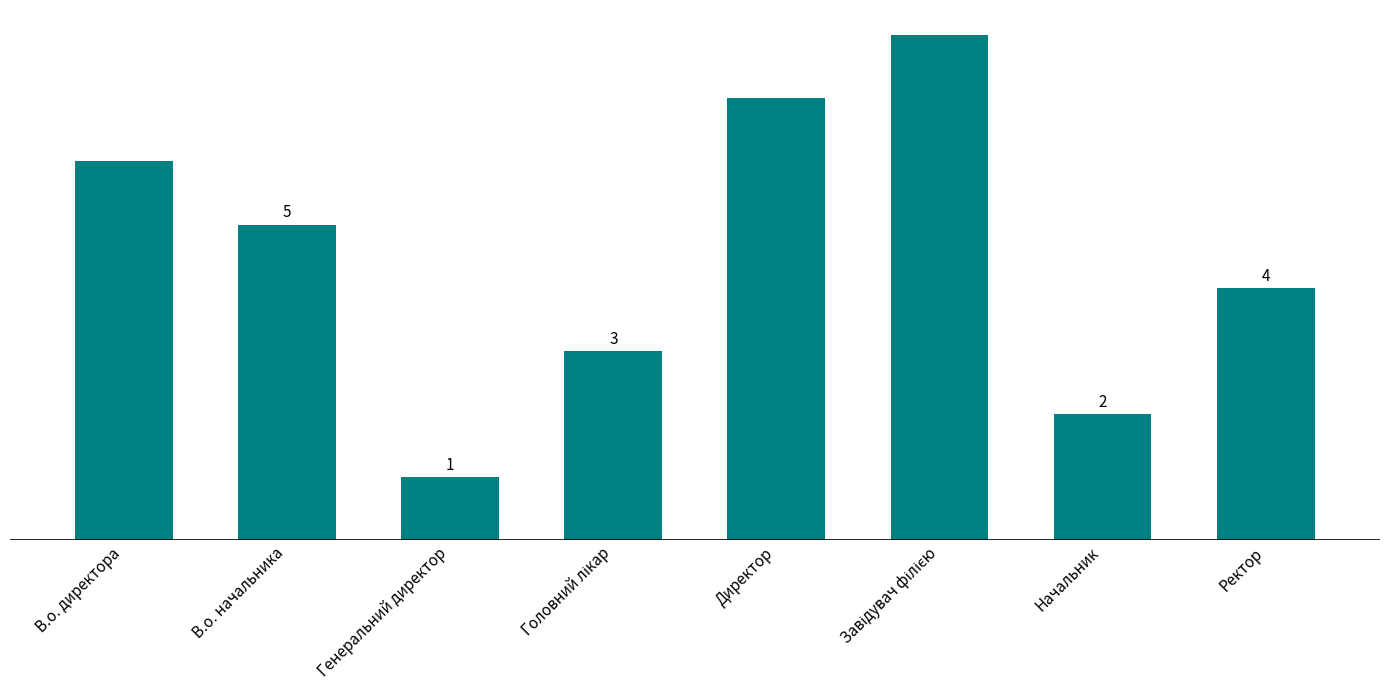

What is the sum of all values?

36